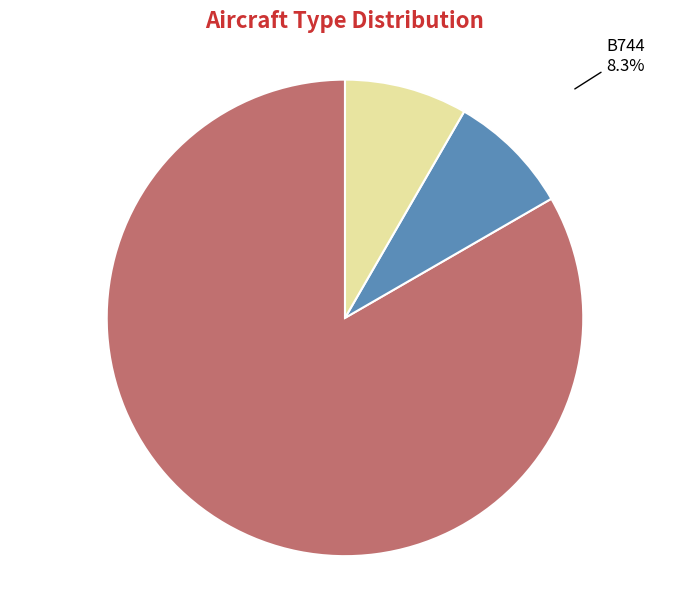

Is there a majority slice in this chart?

Yes